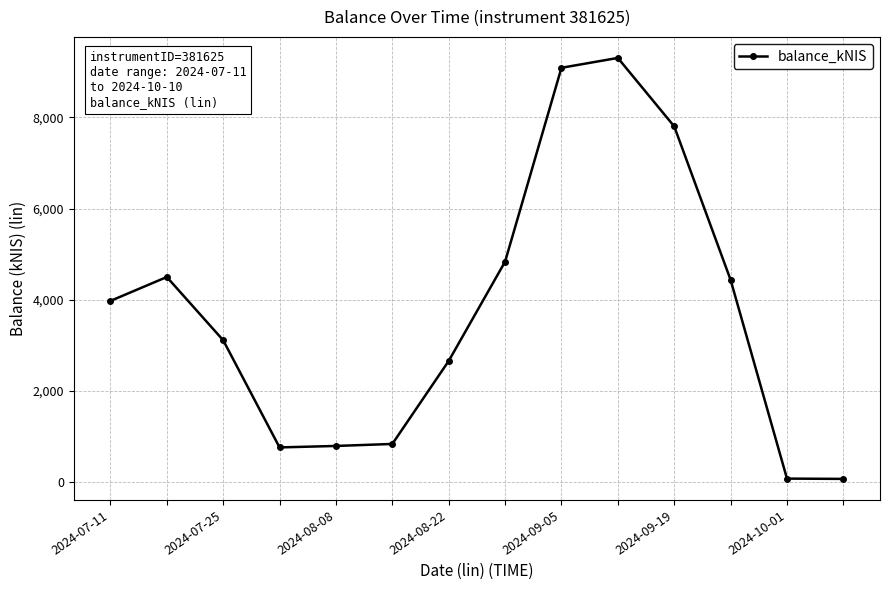

True or false: the data has more than 0 interior local peaks.

True